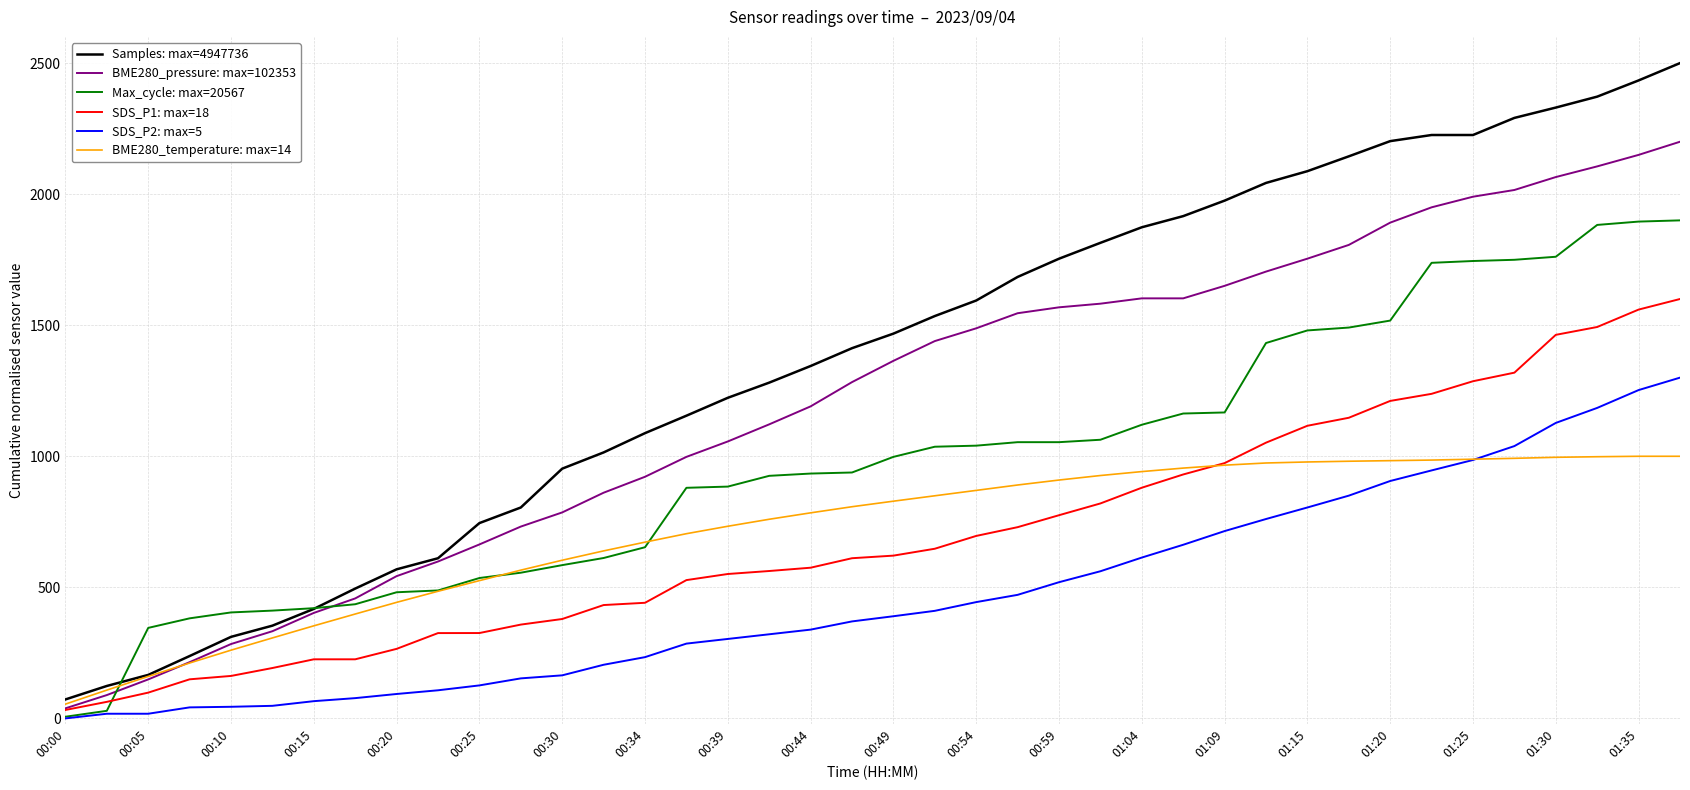

True or false: Samples: max=4947736 and SDS_P2: max=5 cross at least once.

False